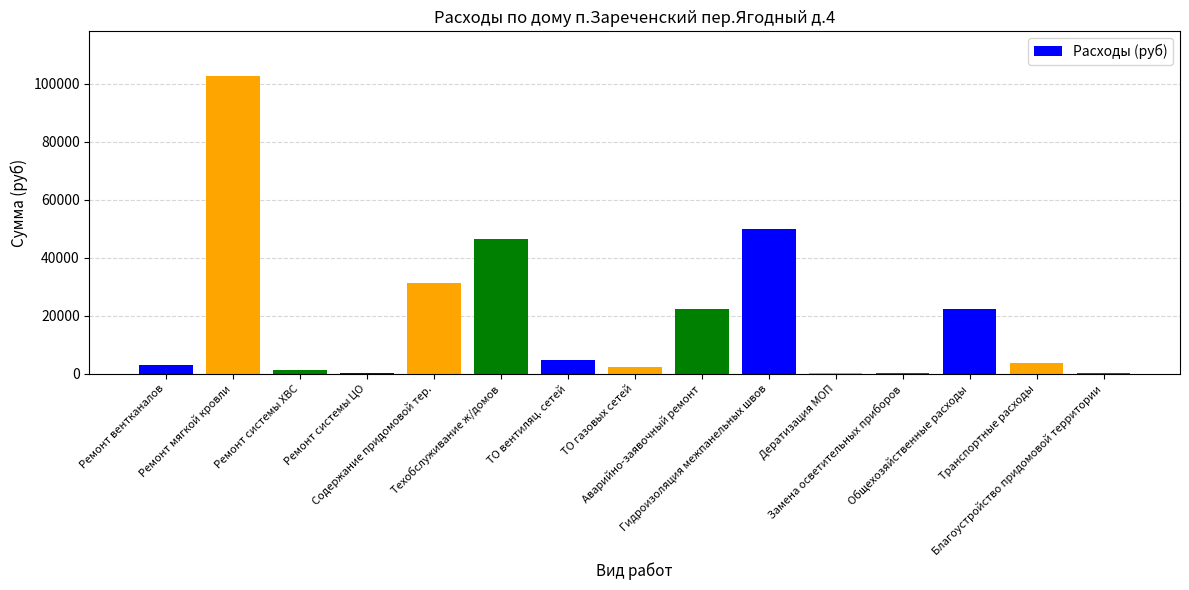

What is the greatest value displayed?

102623.9